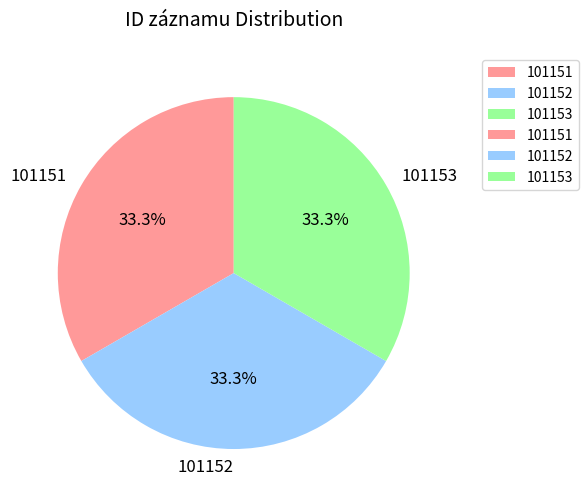

What portion of the pie excludes 101151?

66.7%